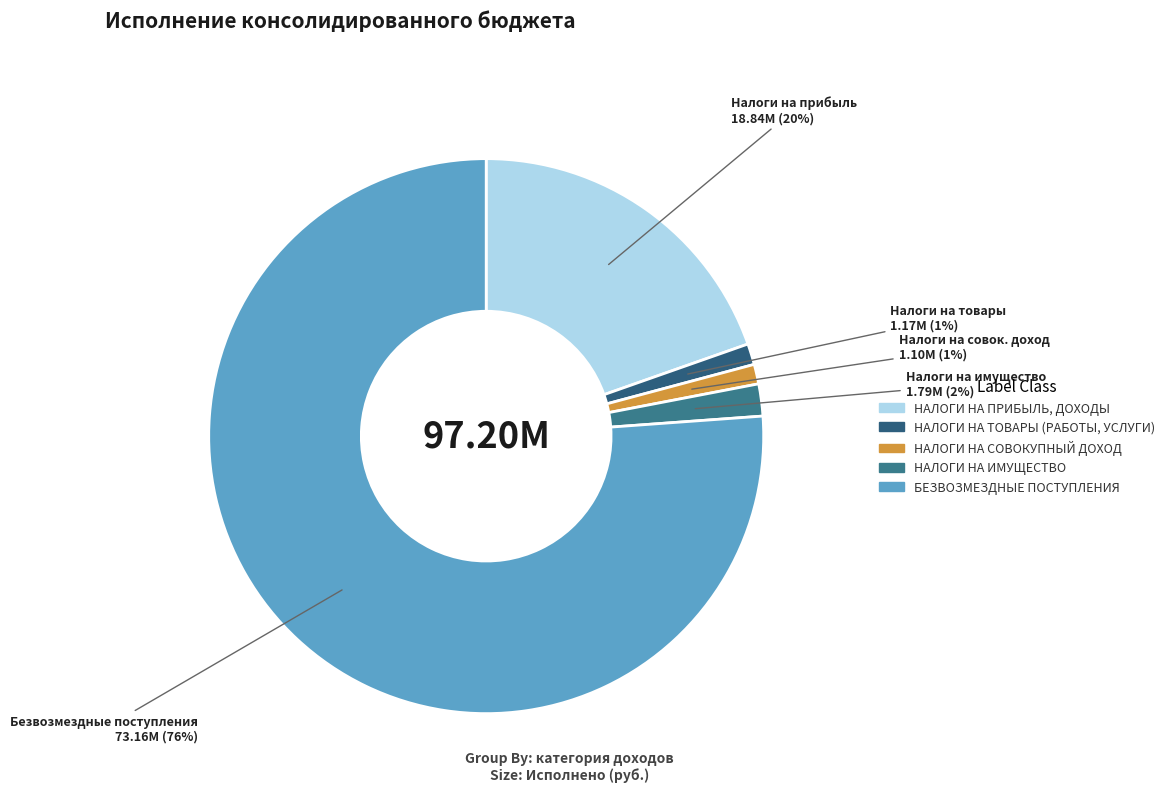

What percentage is NOT represented by НАЛОГИ НА СОВОКУПНЫЙ ДОХОД?

98.9%